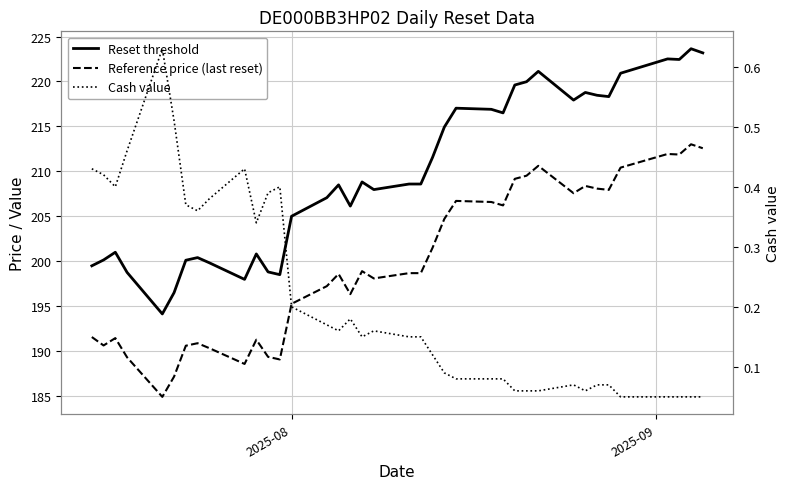

What is the value of the Cash value point at the 30th from the left?

0.1